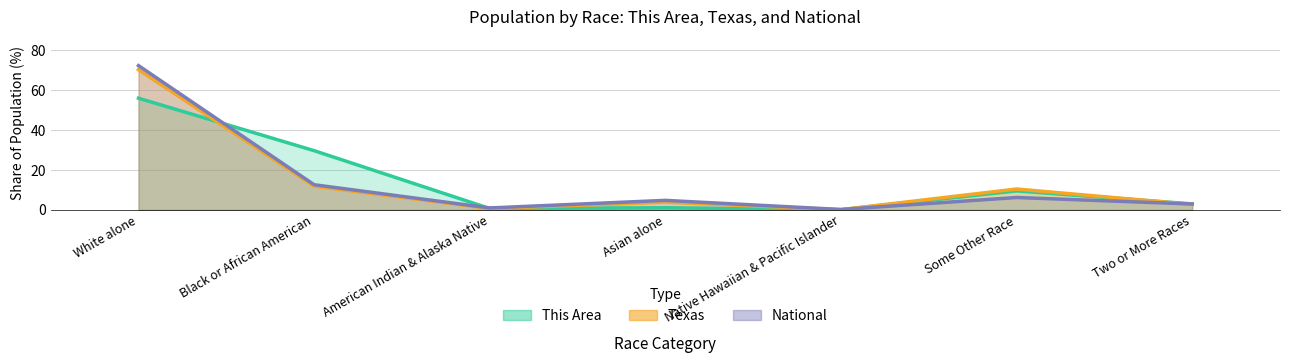

How many series are shown in this chart?

3